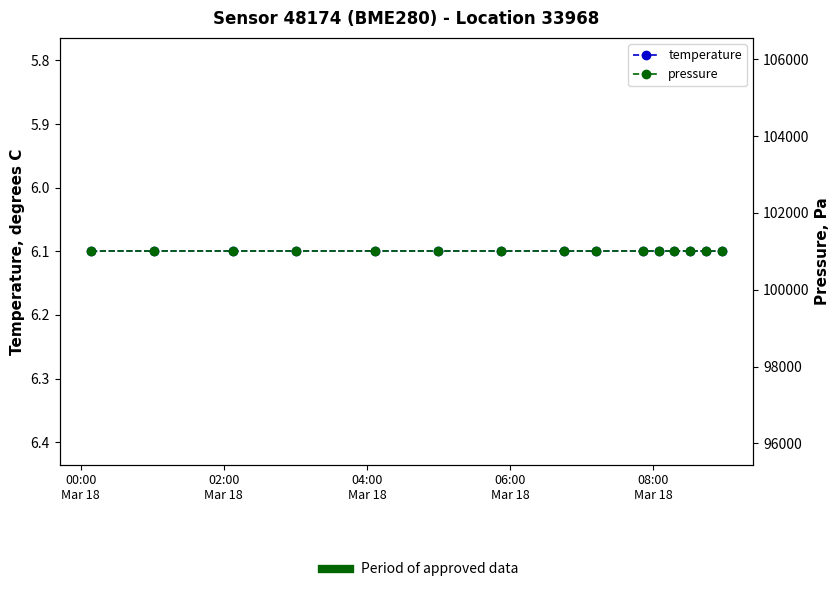

What is the spread (max minus min) of values at 04:00
Mar 18?

100993.9